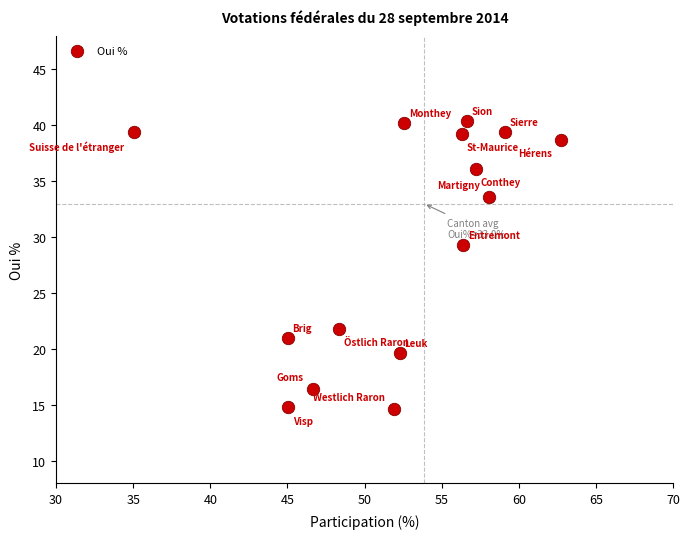

What Y value in the scatter plot is closest to 27?

29.3